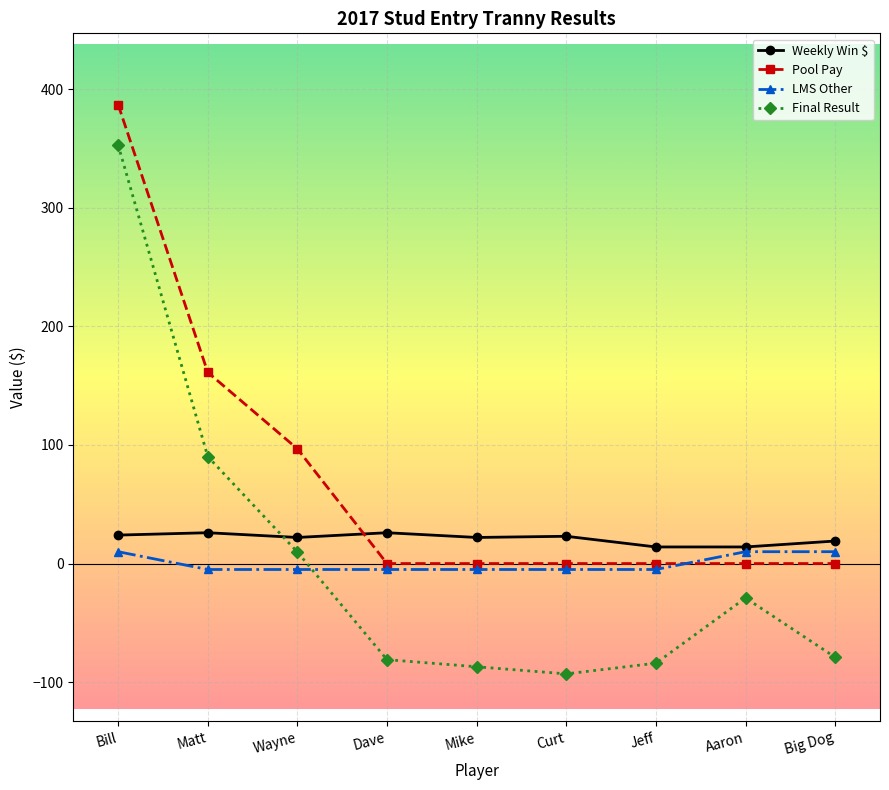

Which label corresponds to the largest value in the chart?

Bill